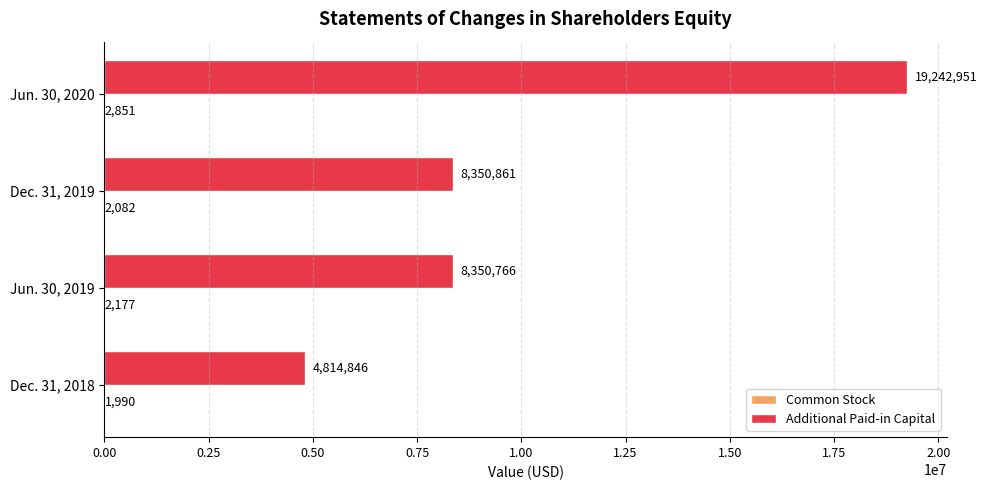

What is the maximum value shown in the chart?

19242951